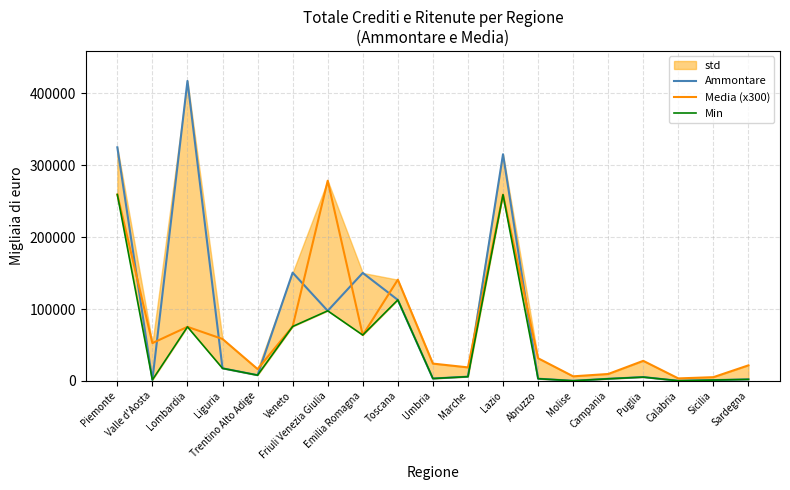

What is the total value across all series at Toscana?

366031.0